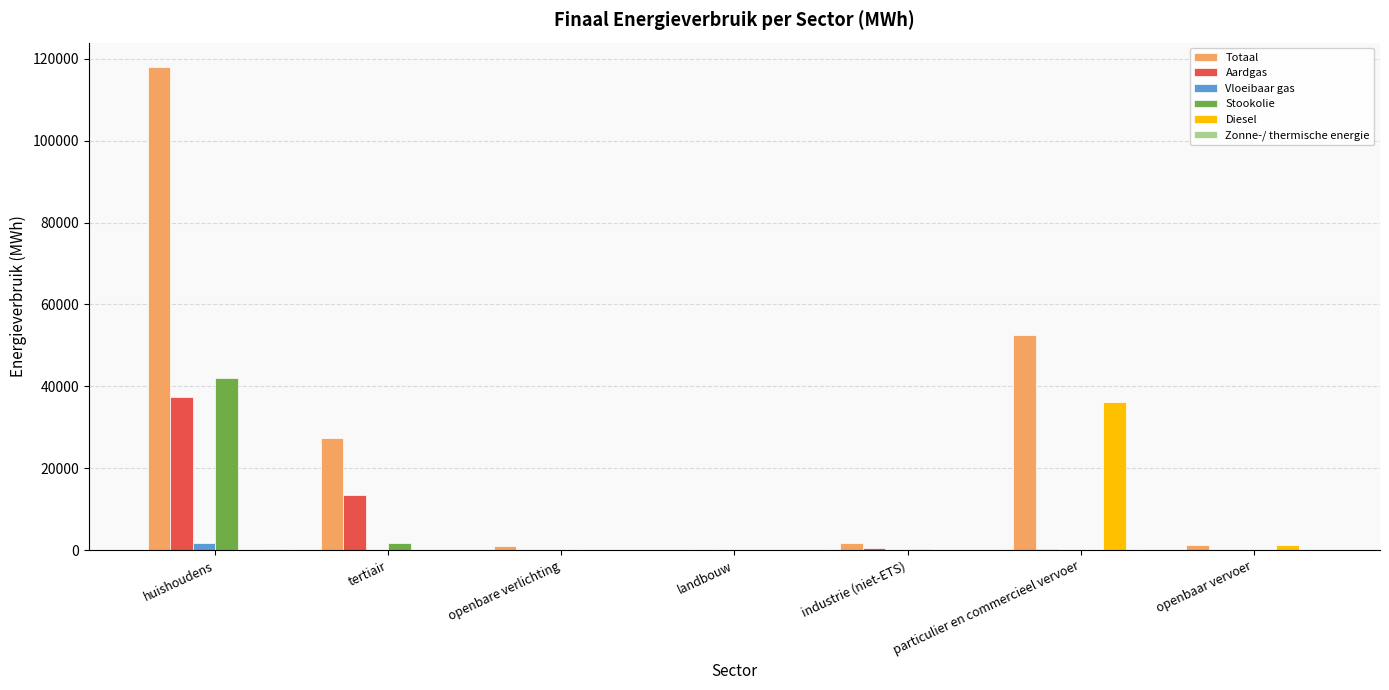

The value of Stookolie at openbaar vervoer is 0.0. True or false?

True